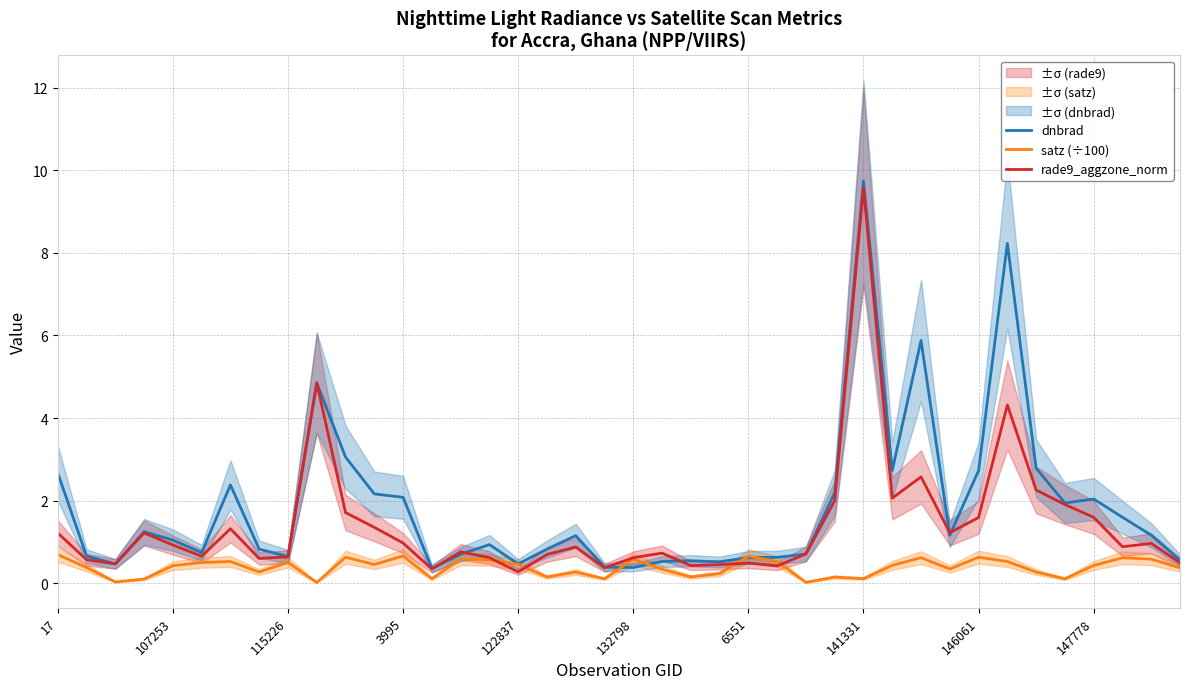

What are all the series names shown in the legend?

dnbrad, satz (÷100), rade9_aggzone_norm